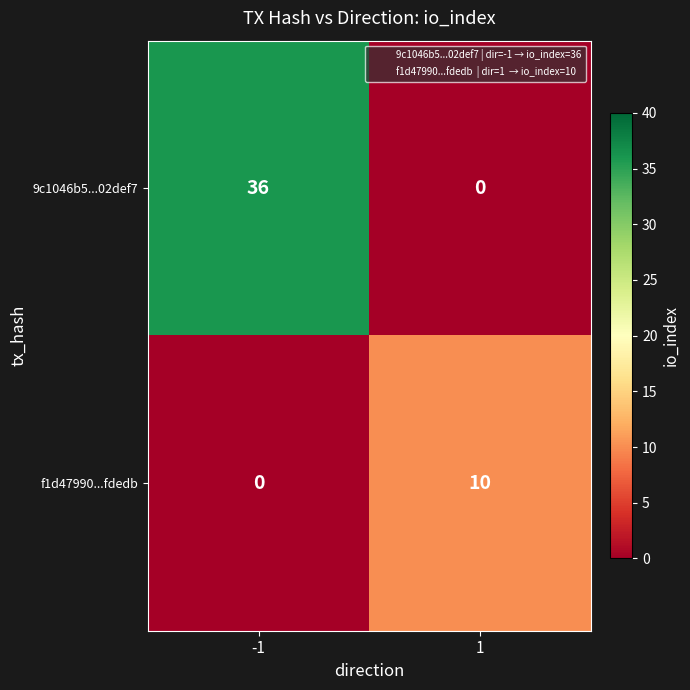

What is the difference between the maximum and minimum values in the 9c1046b5...02def7 series?

36